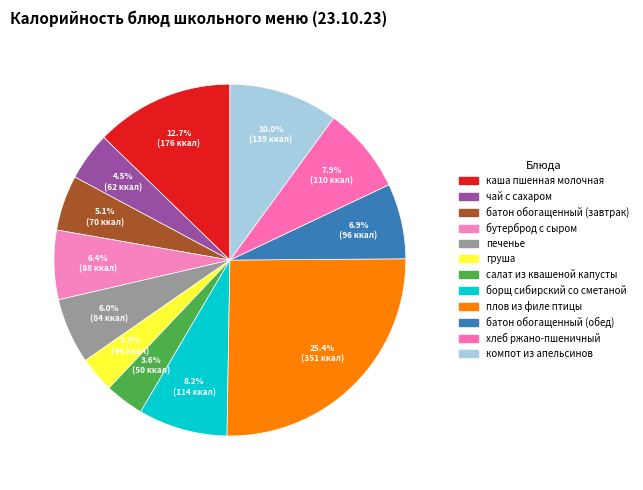

Which category has the biggest portion of the pie?

плов из филе птицы